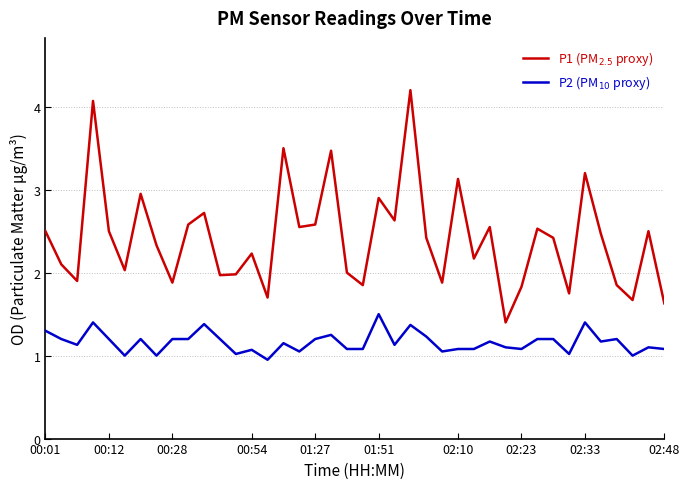

Does the chart have visible grid lines?

Yes